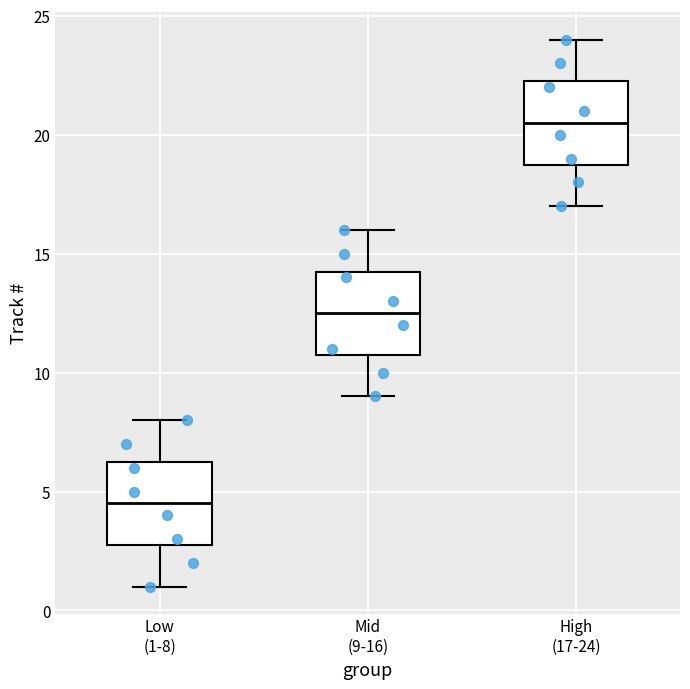

Reading left to right, transcribe this box plot: for each box, give where its median line is, the range the box spans, and where its two whiskers end, as read against the y-axis. The values are not printed on the chart, so give them approximately, as read against the axis.

Low (1-8): median 4.5, box 3.0 to 6.5, whiskers 1.0 to 8.0
Mid (9-16): median 12.5, box 11.0 to 14.5, whiskers 9.0 to 16.0
High (17-24): median 20.5, box 19.0 to 22.5, whiskers 17.0 to 24.0